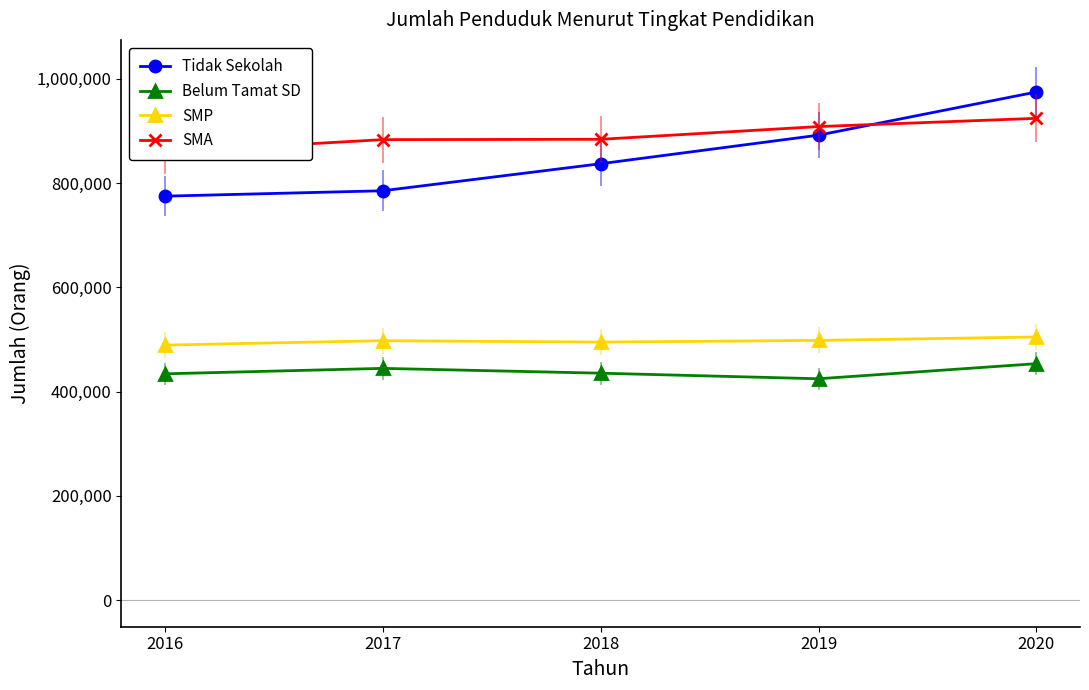

True or false: Tidak Sekolah and Belum Tamat SD intersect in this chart.

False